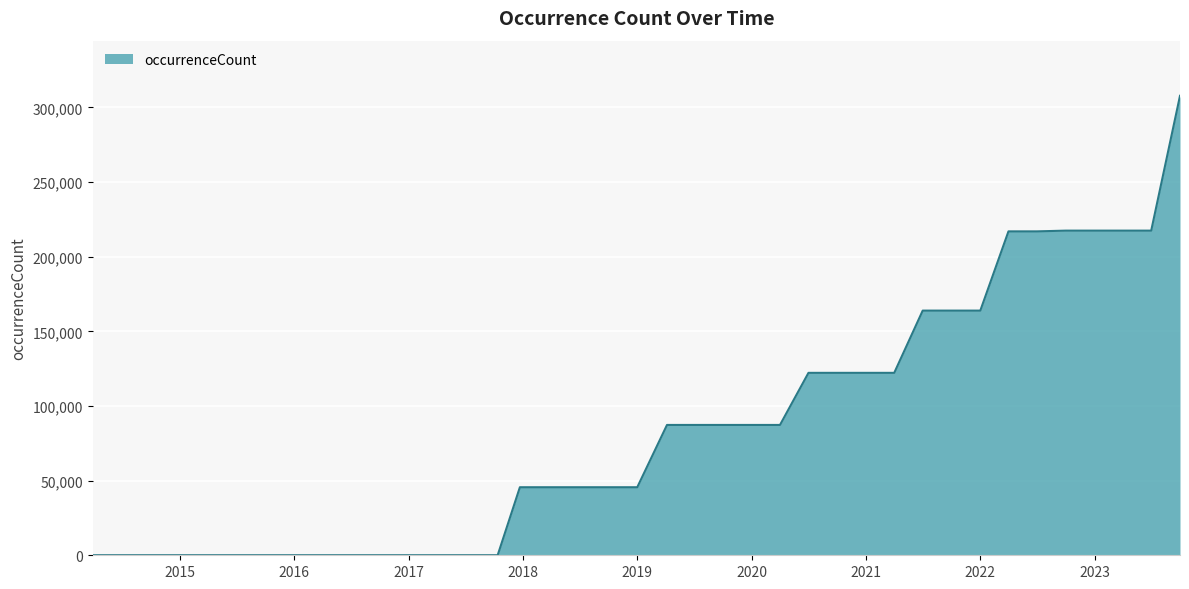

What is the greatest value displayed?

307756